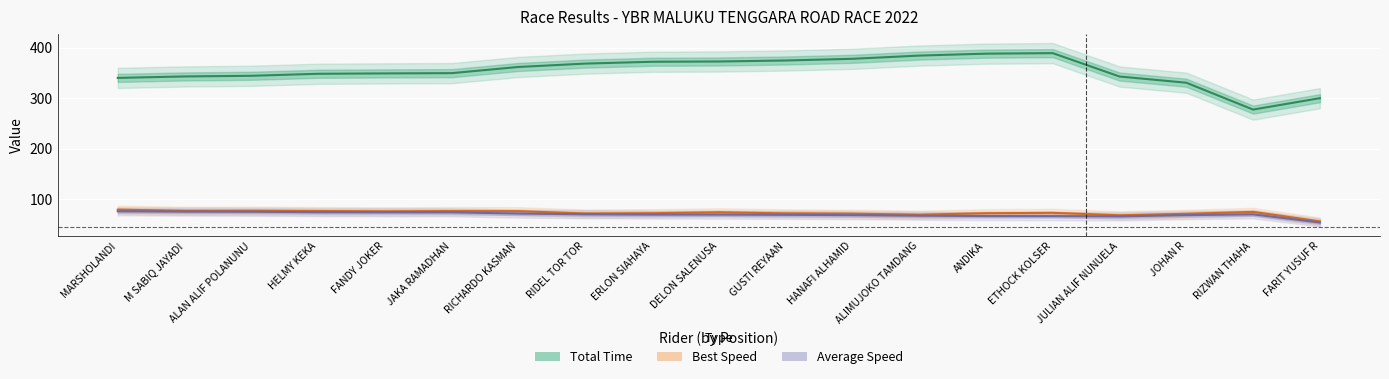

Is it true that Average Speed equals 29.6 at RIZWAN THAHA?

False